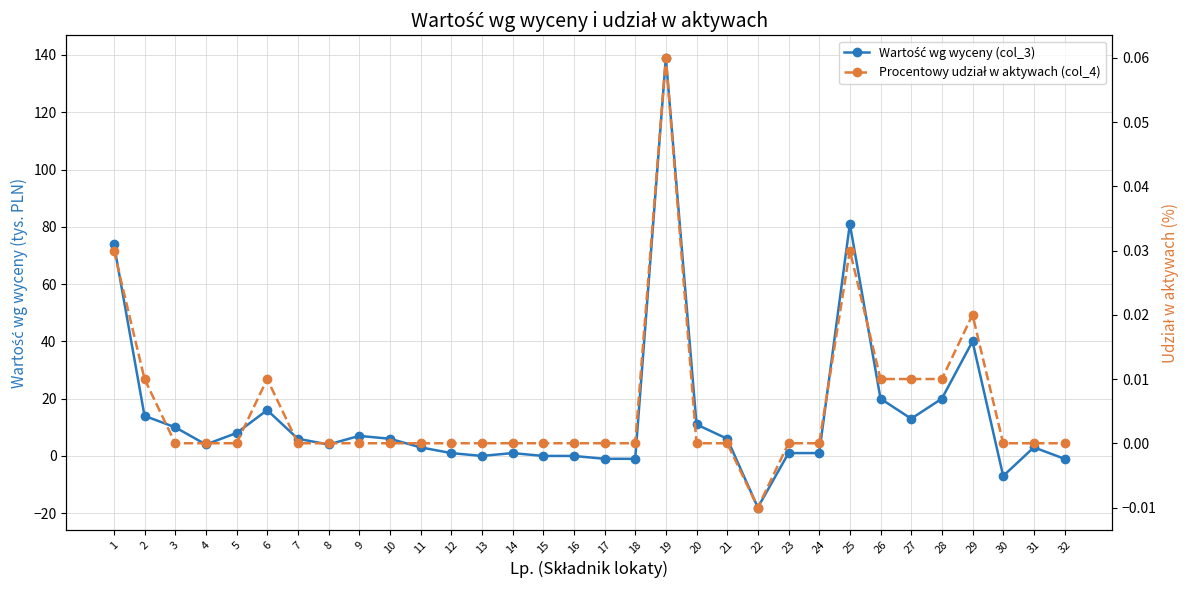

Is it true that Procentowy udział w aktywach (col_4) equals -0.0 at 15?

False